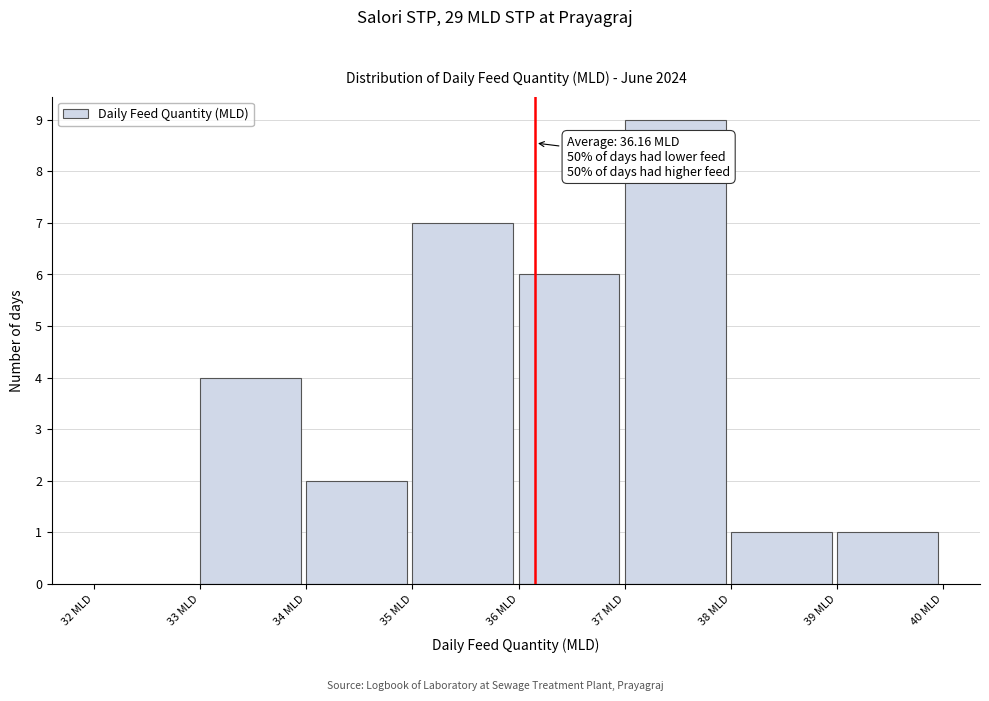

Which range on the x-axis has the tallest bar?

37 to 38